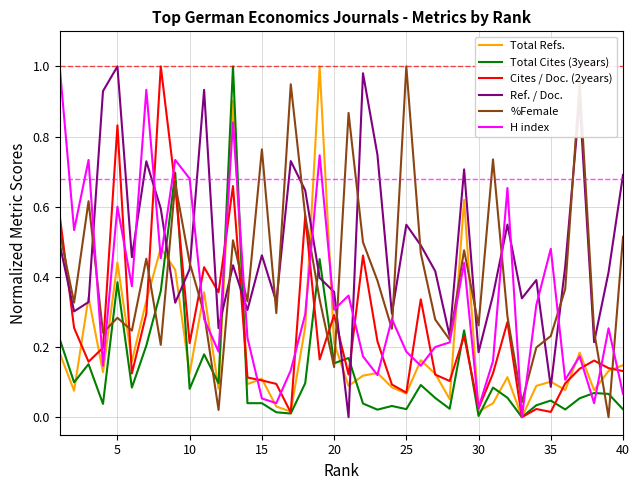

Which series has the largest total across all categories?

Ref. / Doc.